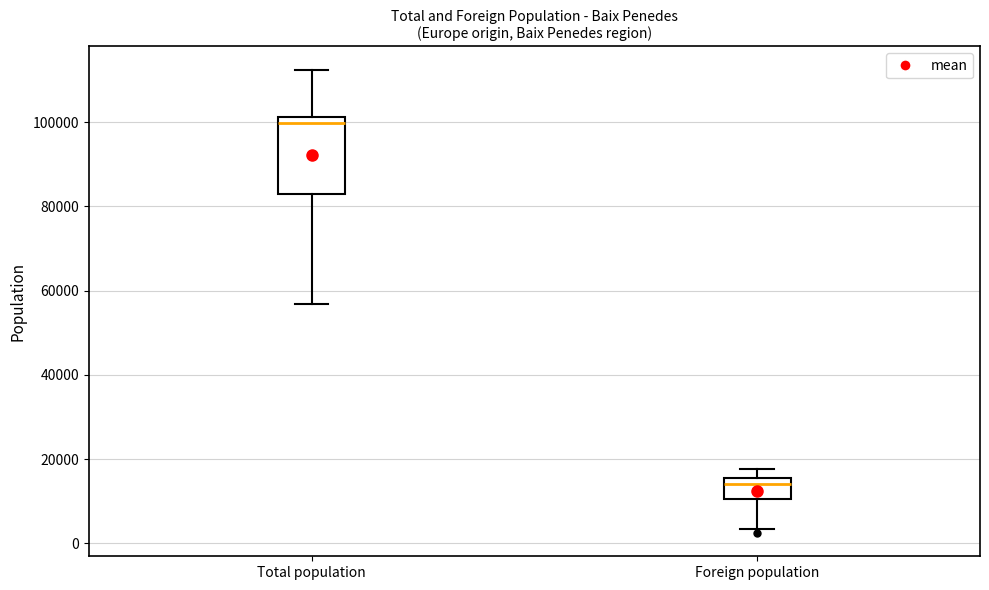

Reading left to right, transcribe this box plot: for each box, give where its median line is, the range the box spans, and where its two whiskers end, as read against the y-axis. The values are not printed on the chart, so give them approximately, as read against the axis.

Total population: median 100000, box 82000 to 102000, whiskers 56000 to 112000
Foreign population: median 14000, box 10000 to 16000, whiskers 4000 to 18000